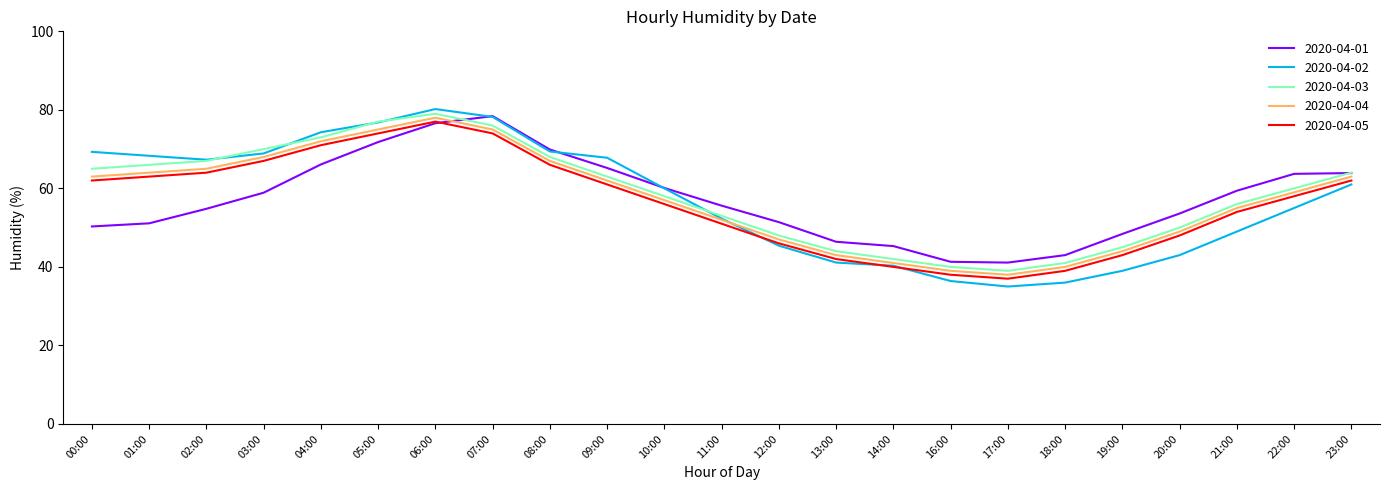

Where is the first local minimum for 2020-04-02?

02:00